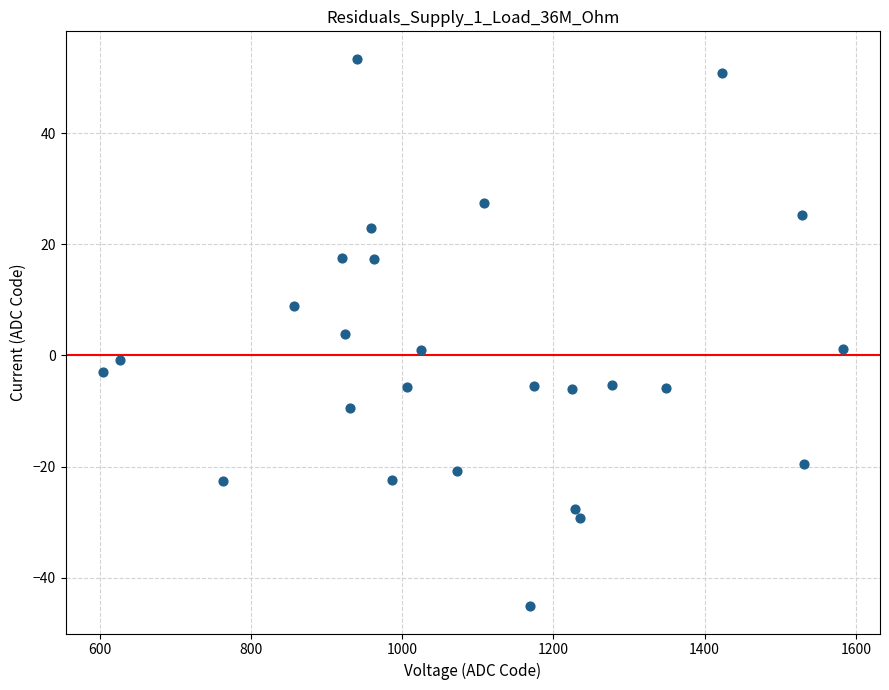

What is the range of Y values (max minus min)?

98.5